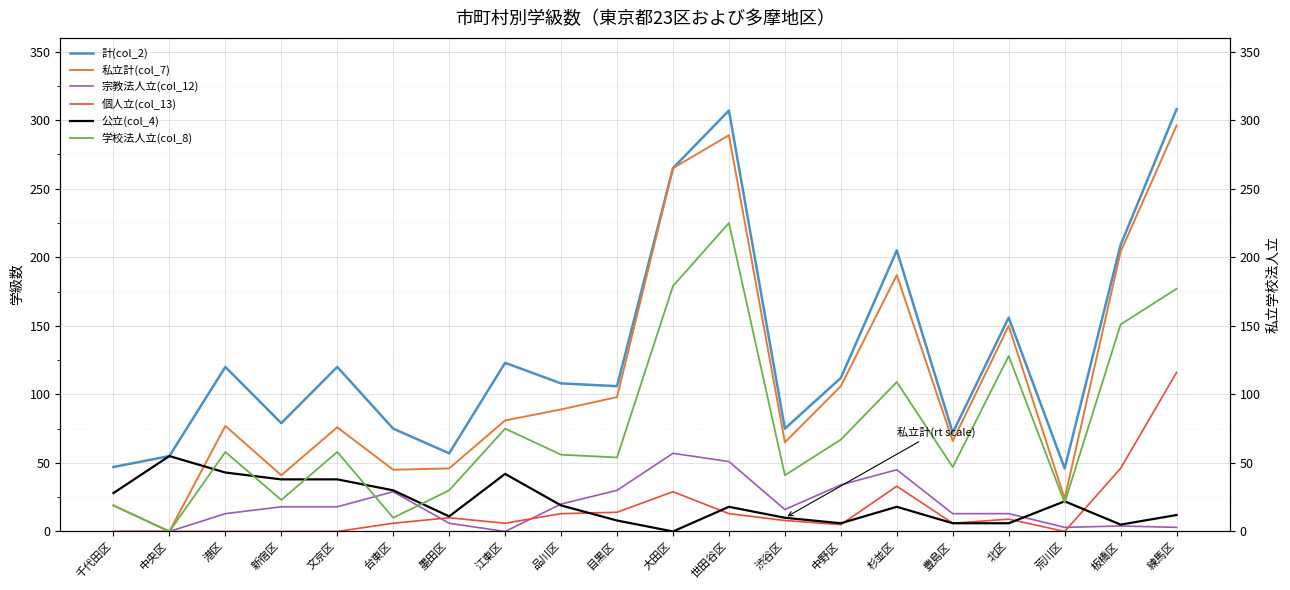

List the series in order of their peak value, lowest first.

公立(col_4), 宗教法人立(col_12), 個人立(col_13), 学校法人立(col_8), 私立計(col_7), 計(col_2)